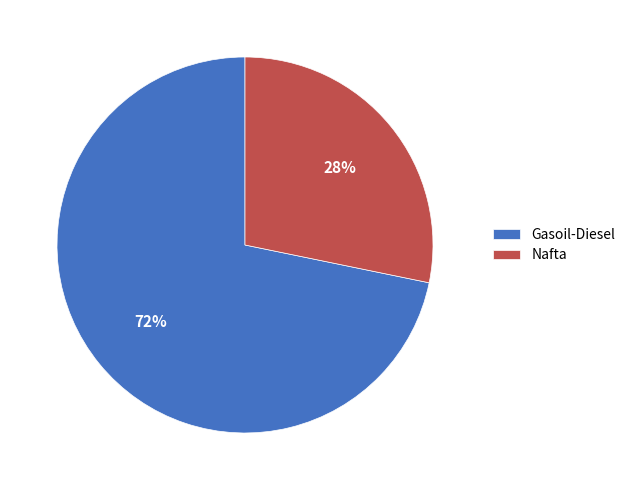

What percentage is the Gasoil-Diesel slice, to the nearest percent?

72%